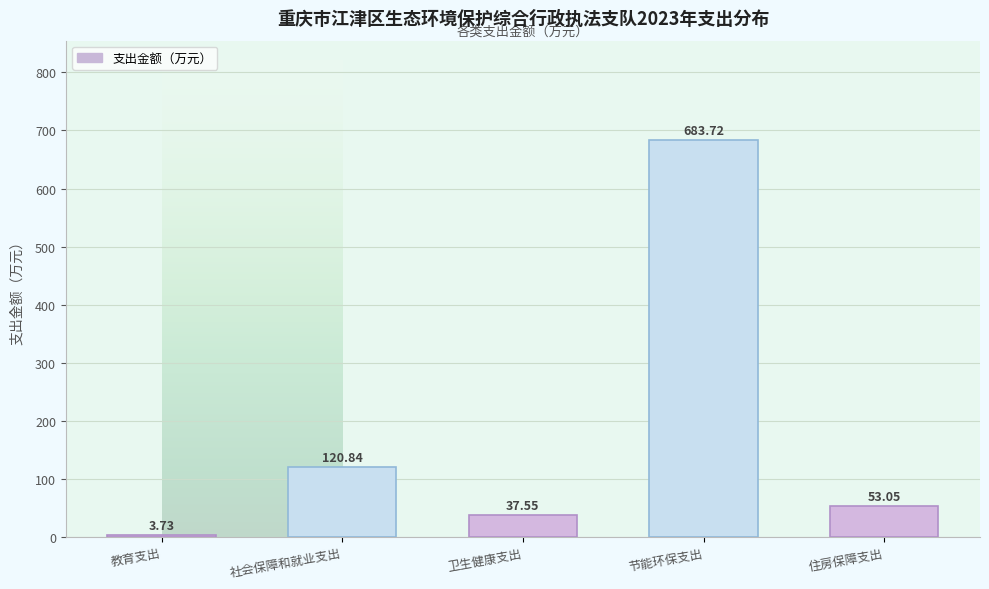

Which category has the lowest value across all series?

教育支出